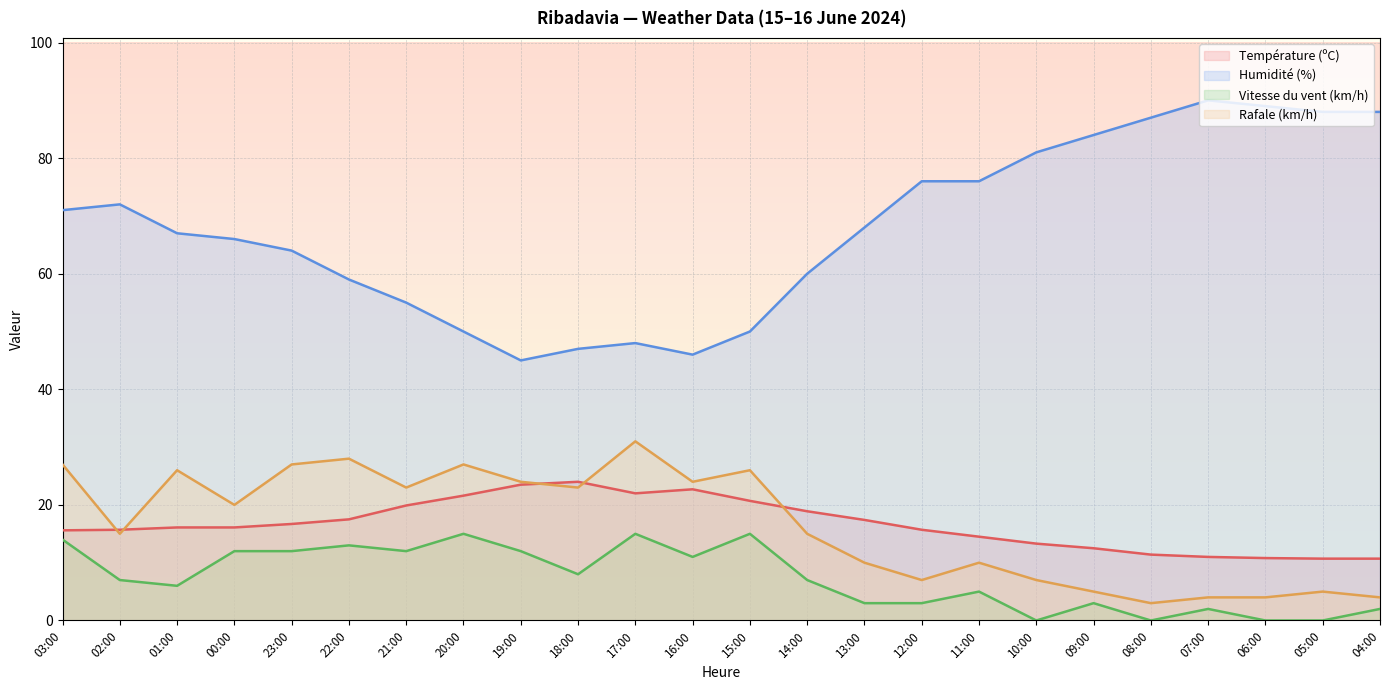

What is the greatest value displayed?

90.0